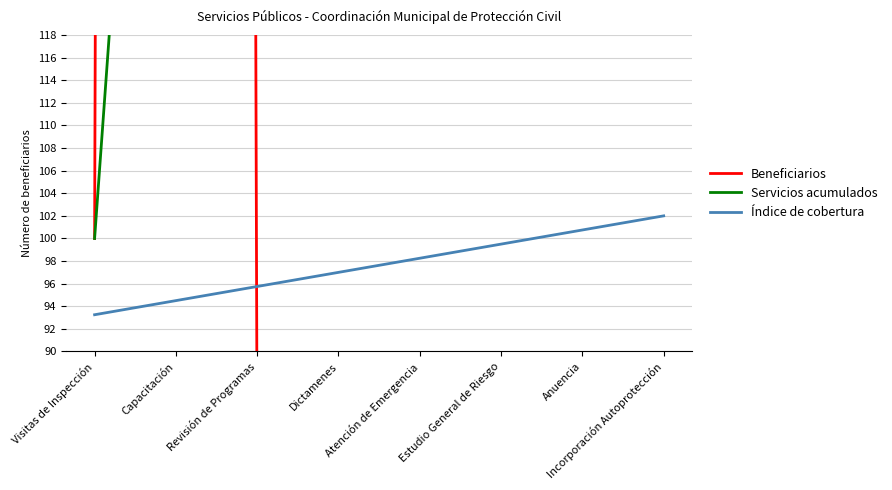

What is the total value across all series at Estudio General de Riesgo?

709.6